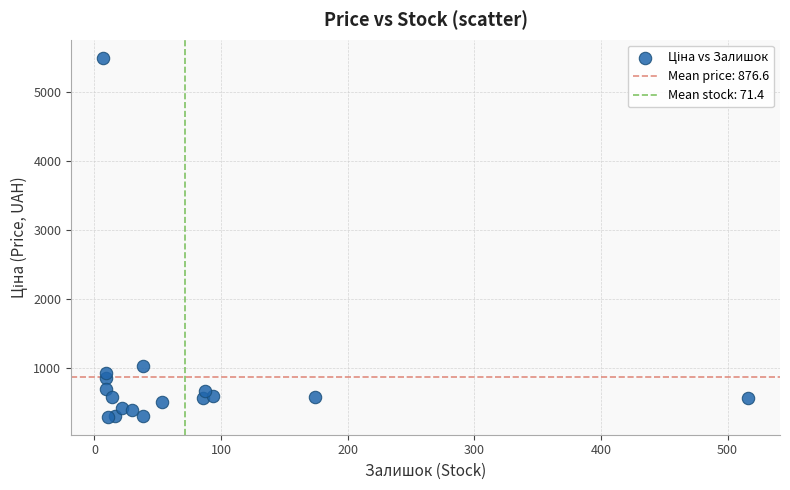

What Y value in the scatter plot is closest to 2898?

1036.5